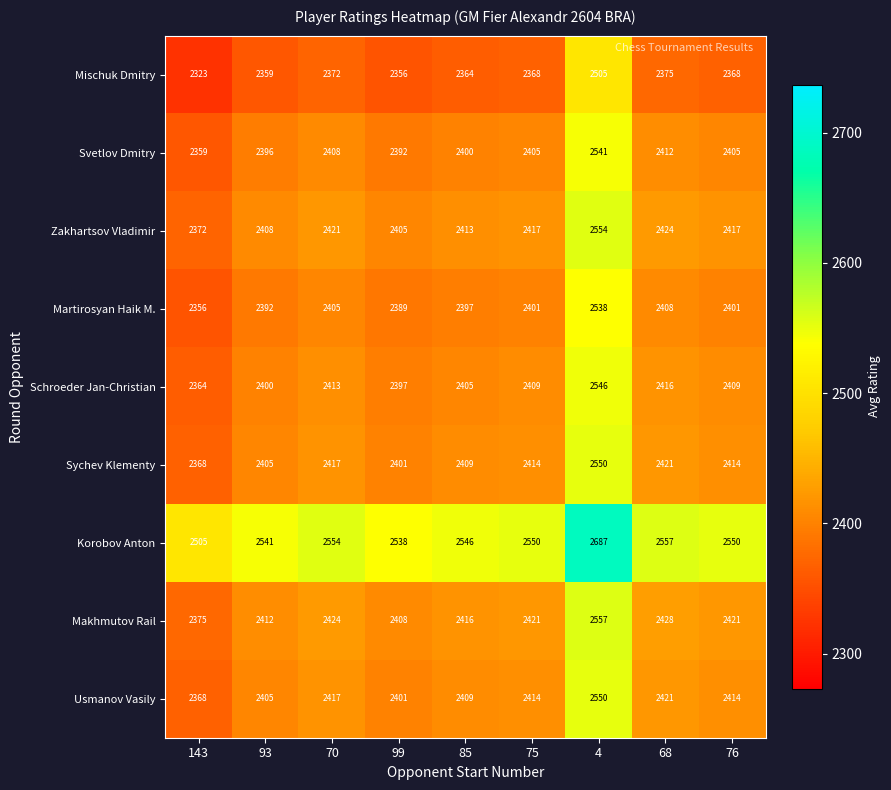

What is the spread (max minus min) of values at 75?

182